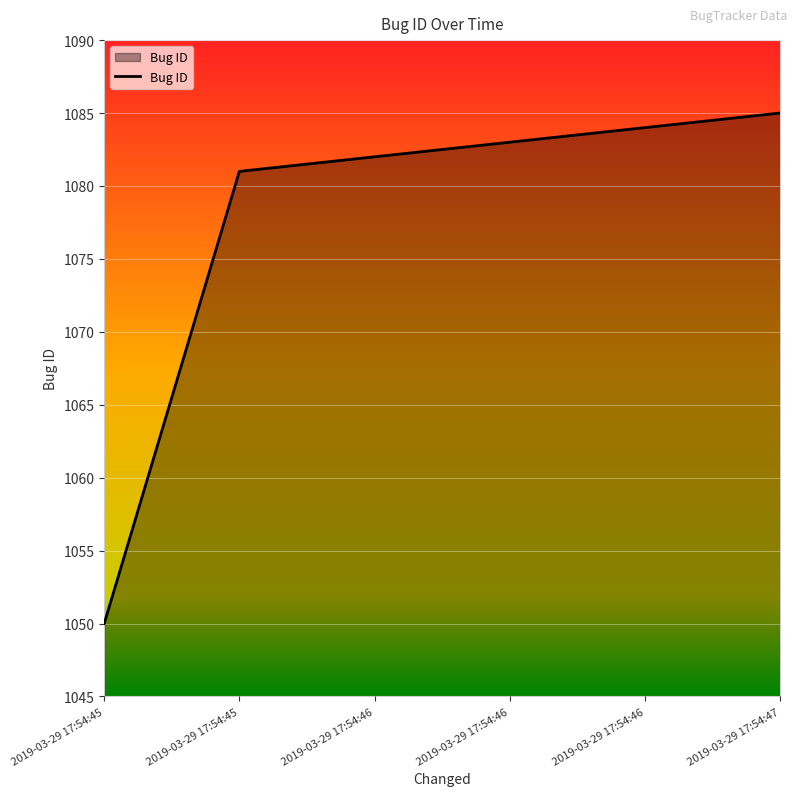

The value at 2019-03-29 17:54:46 is 1084. True or false?

True